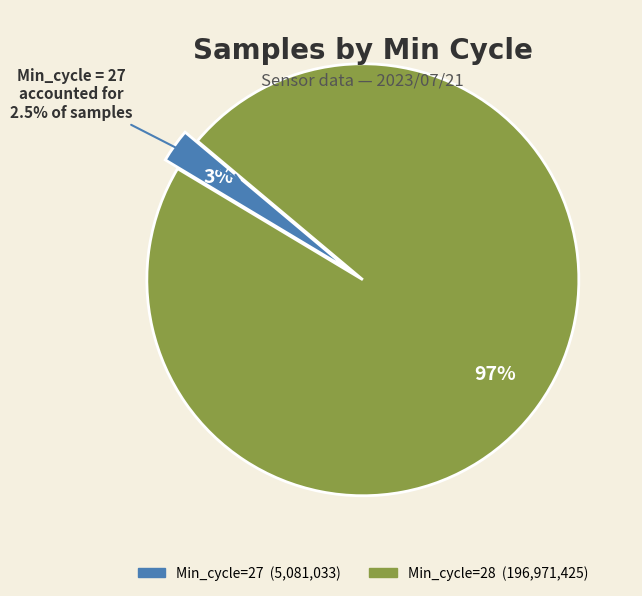

Is there a majority slice in this chart?

Yes